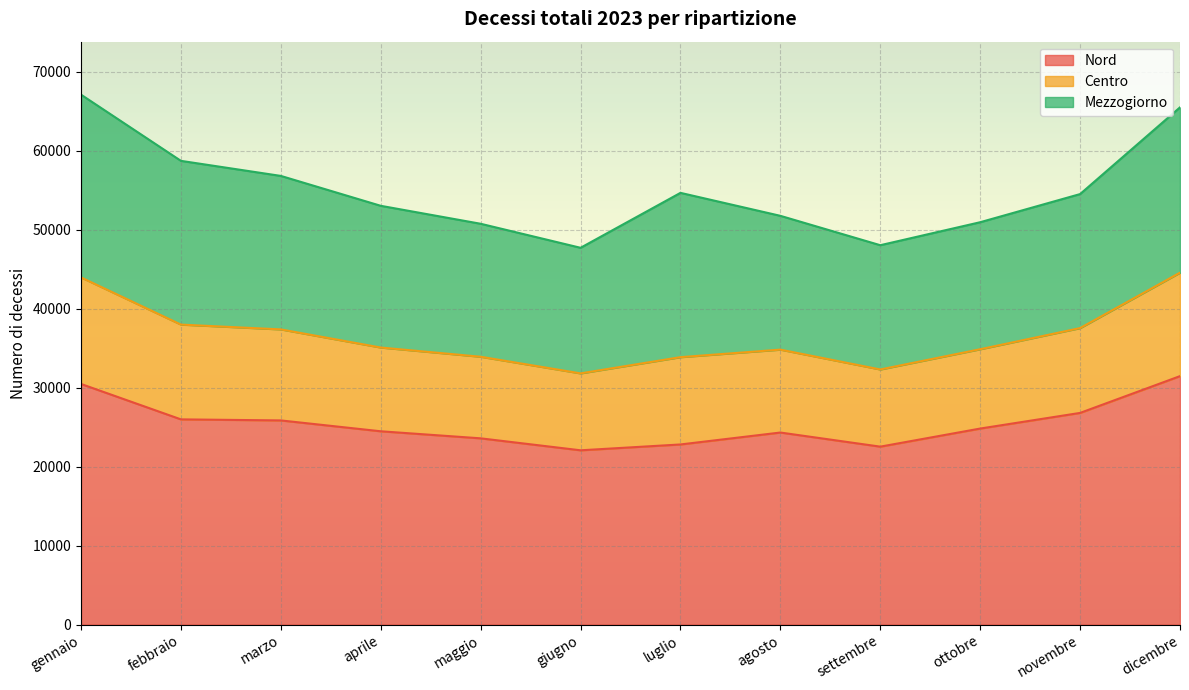

What are all the series names shown in the legend?

Nord, Centro, Mezzogiorno